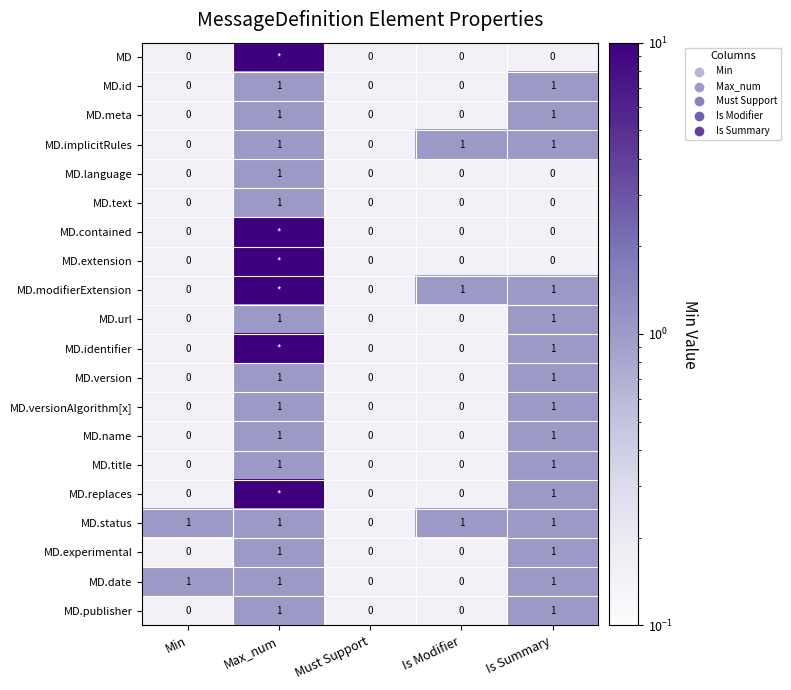

How many MD.implicitRules values are between 0 and 1?

5